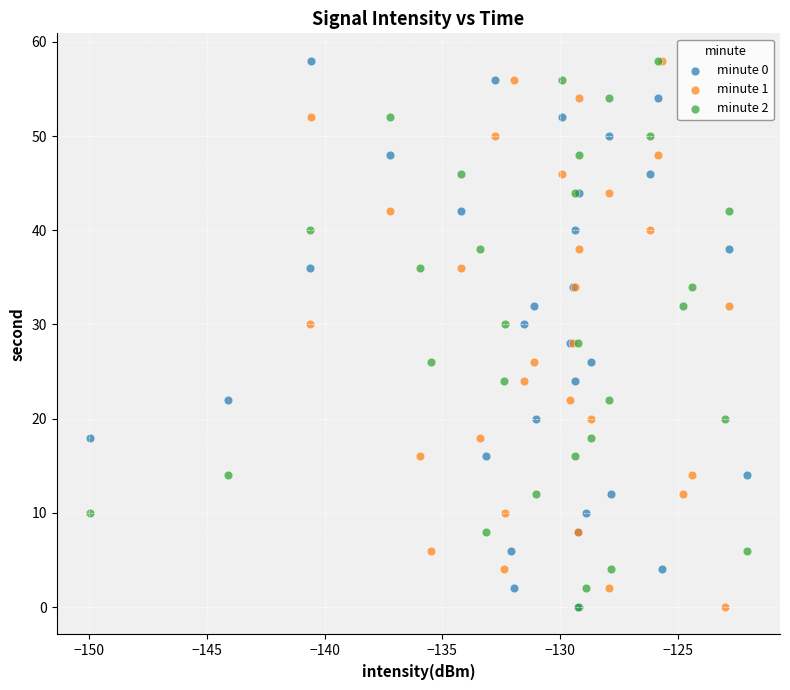

What are all the series names shown in the legend?

minute 0, minute 1, minute 2